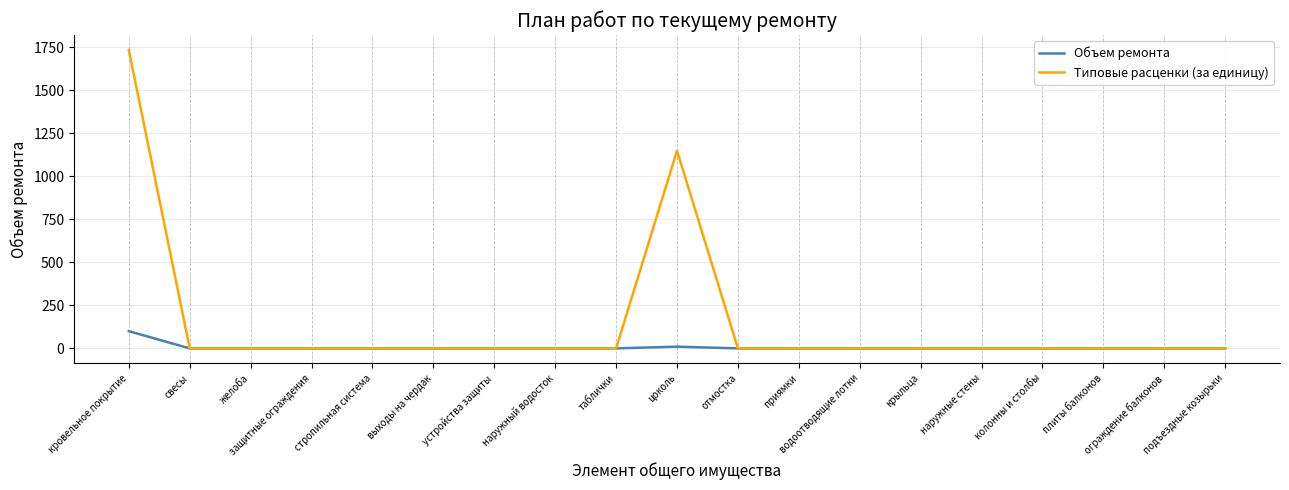

At how many categories does at least one series exceed 669?

2